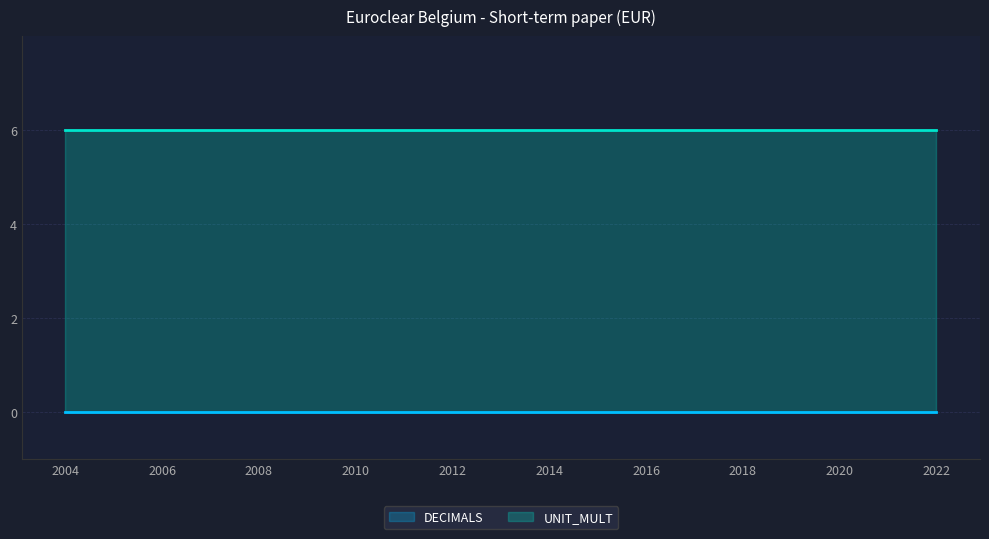

At which label does UNIT_MULT reach its peak?

2004